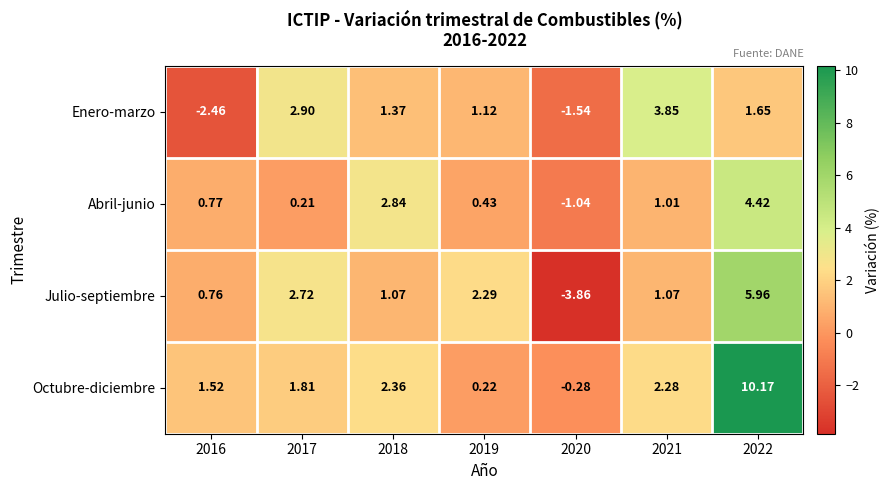

Rank the series by their maximum value, from highest to lowest.

Octubre-diciembre, Julio-septiembre, Abril-junio, Enero-marzo